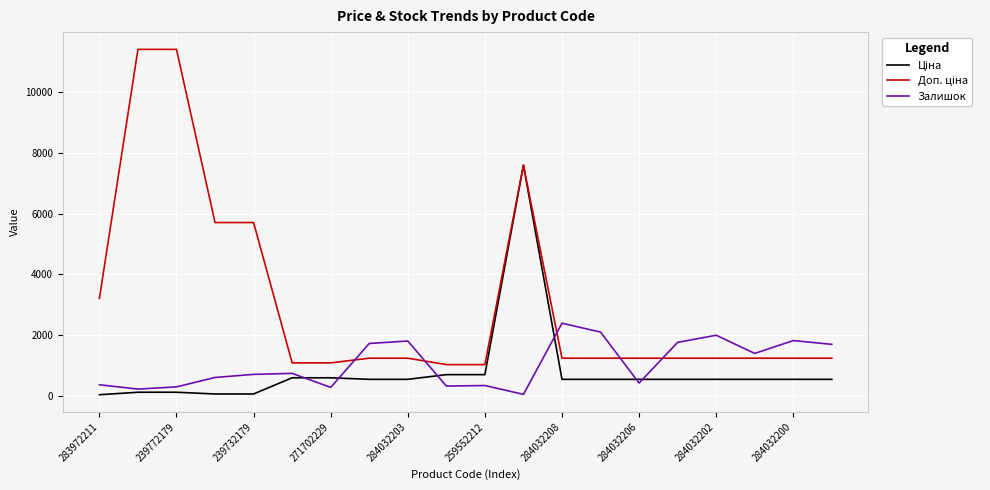

What is the maximum value shown in the chart?

11410.0